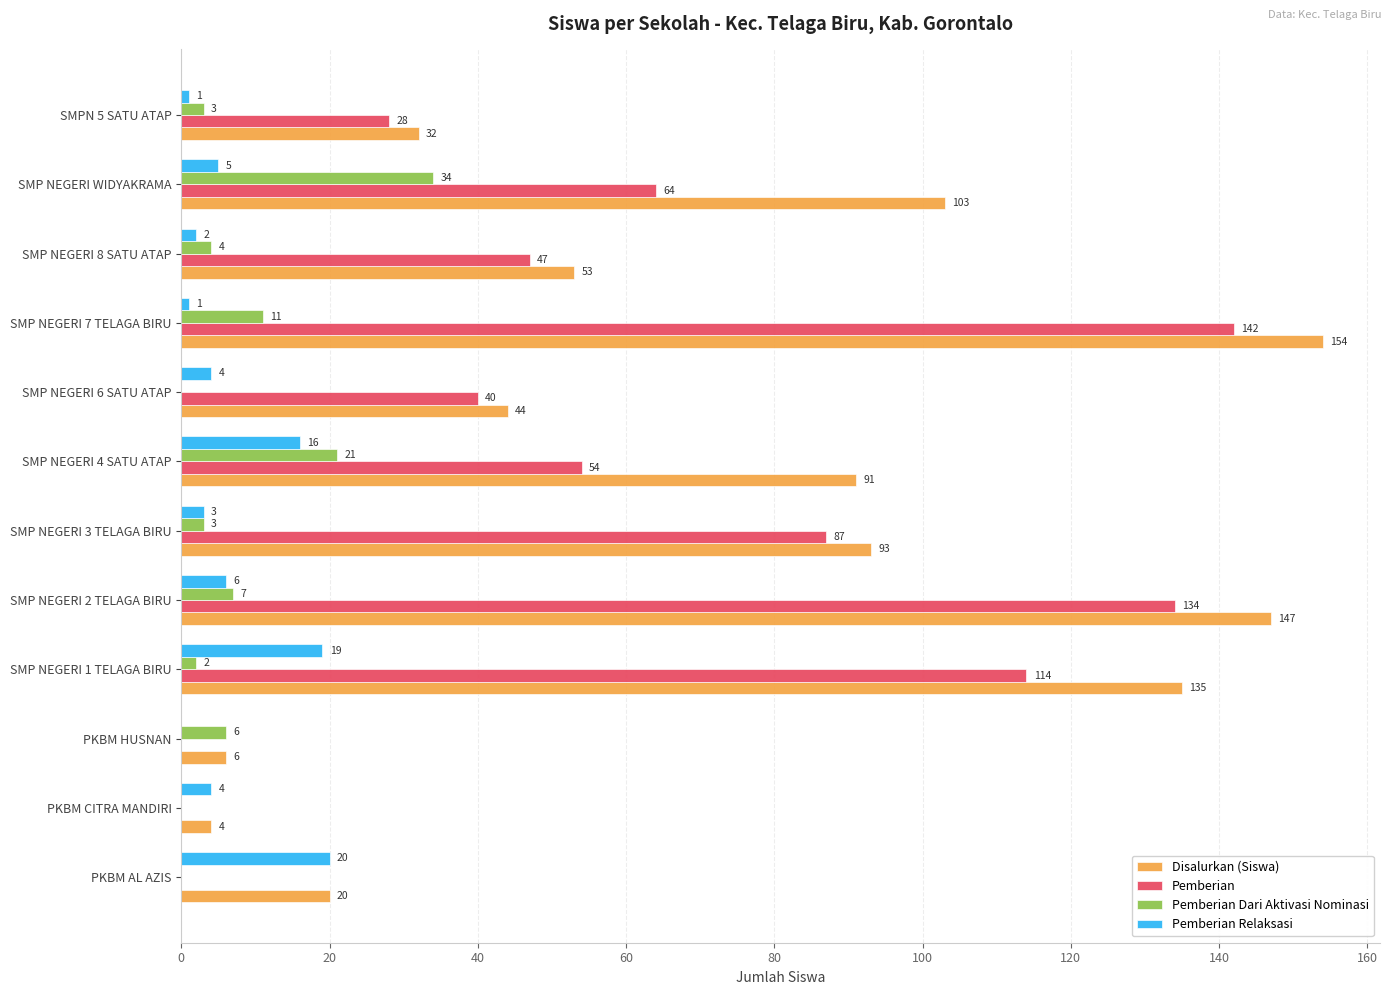

What is the sum of the Disalurkan (Siswa) values at SMPN 5 SATU ATAP and SMP NEGERI 8 SATU ATAP?

85